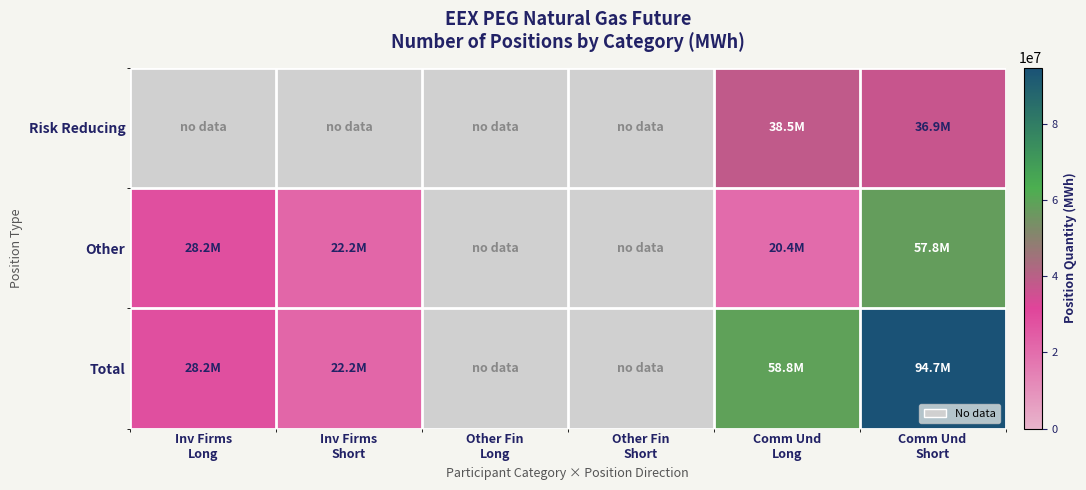

At which category is the sum across all series the highest?

Comm Und
Short